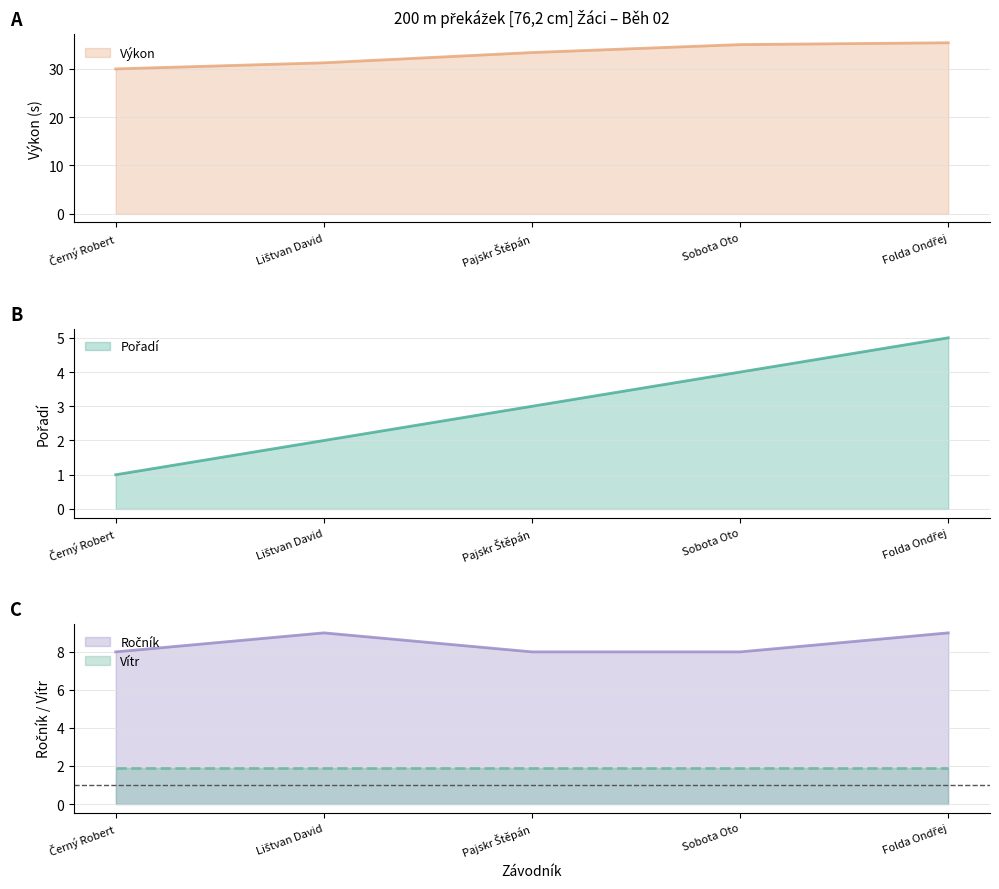

The value of Výkon at Sobota Oto is 35.0. True or false?

True